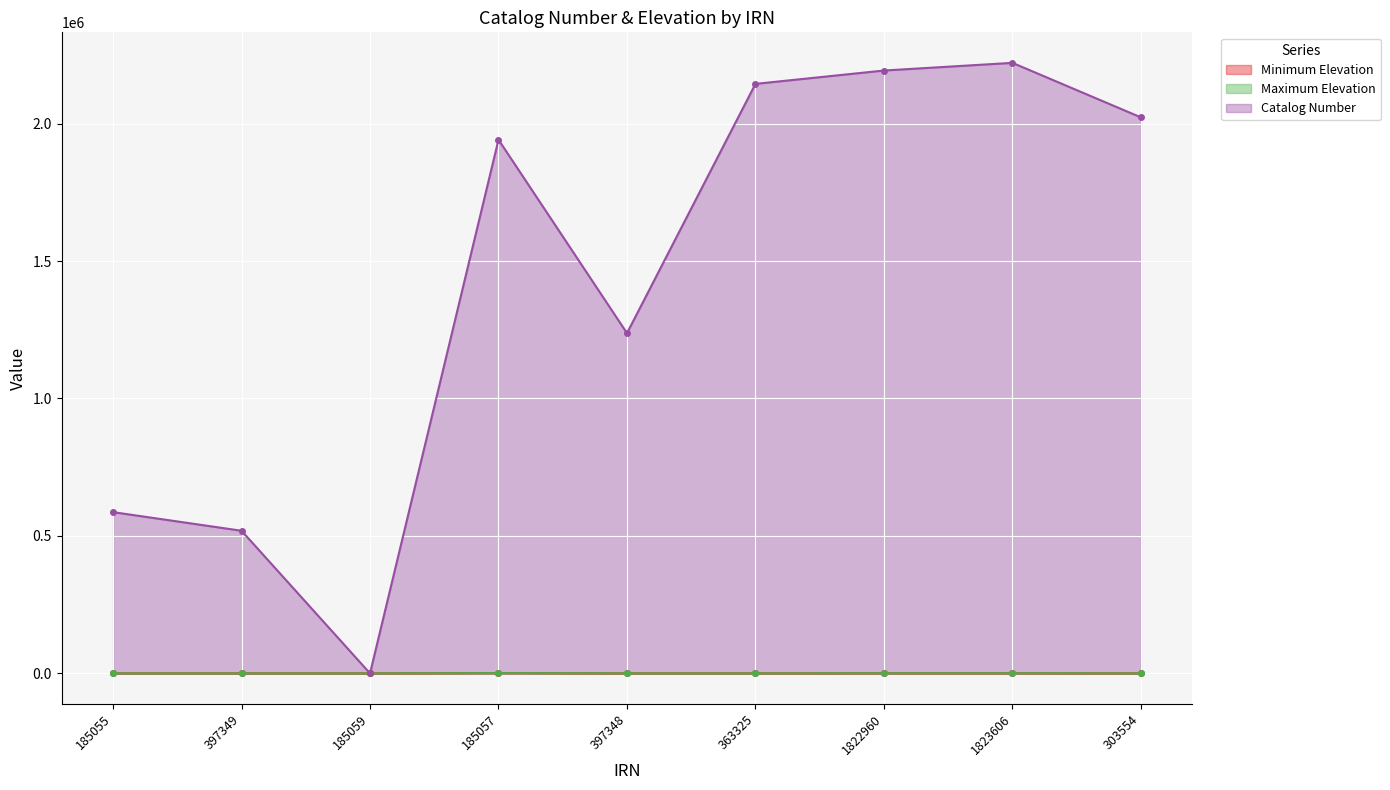

How many positive values does the Maximum Elevation series have?

3